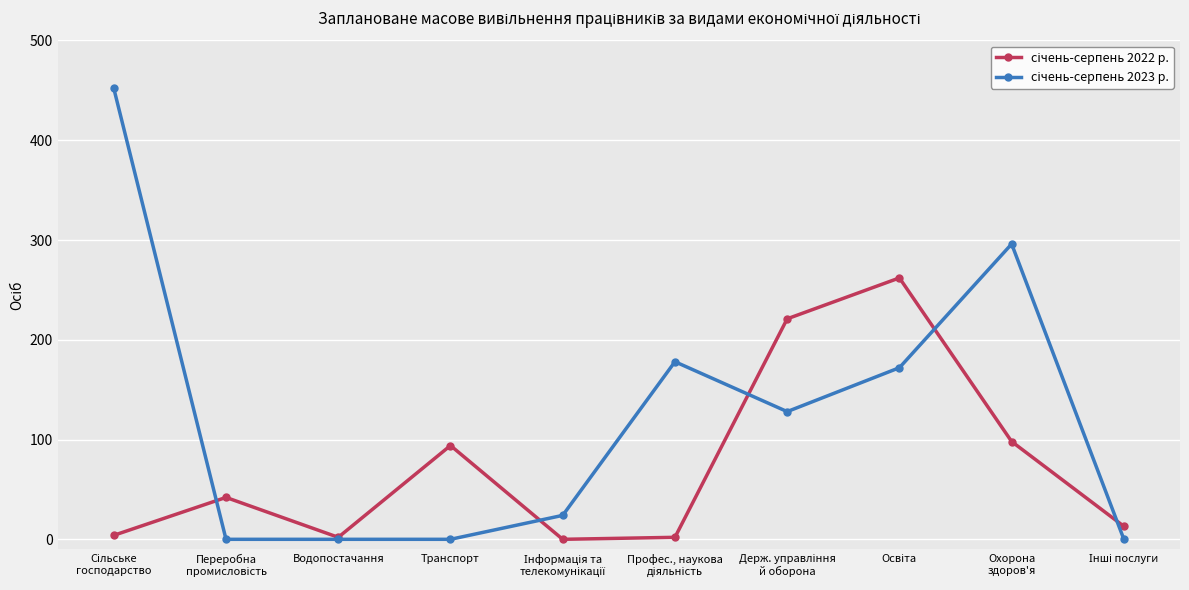

How many lines are shown in the chart?

2